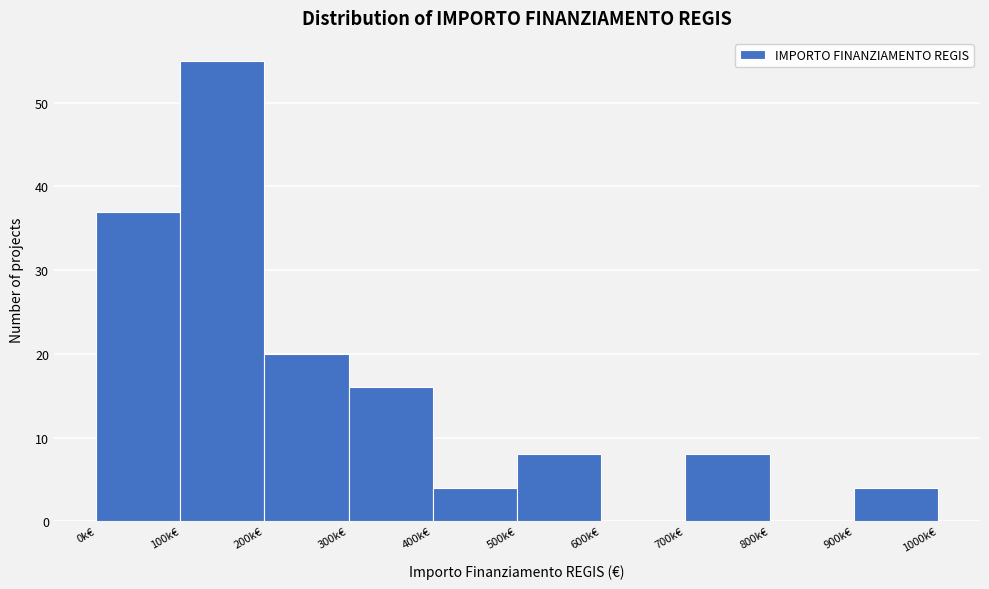

Reading right to left, what are all the values shown in this chart?

900k€=4	800k€=0	700k€=8	600k€=0	500k€=8	400k€=4	300k€=16	200k€=20	100k€=55	0k€=37